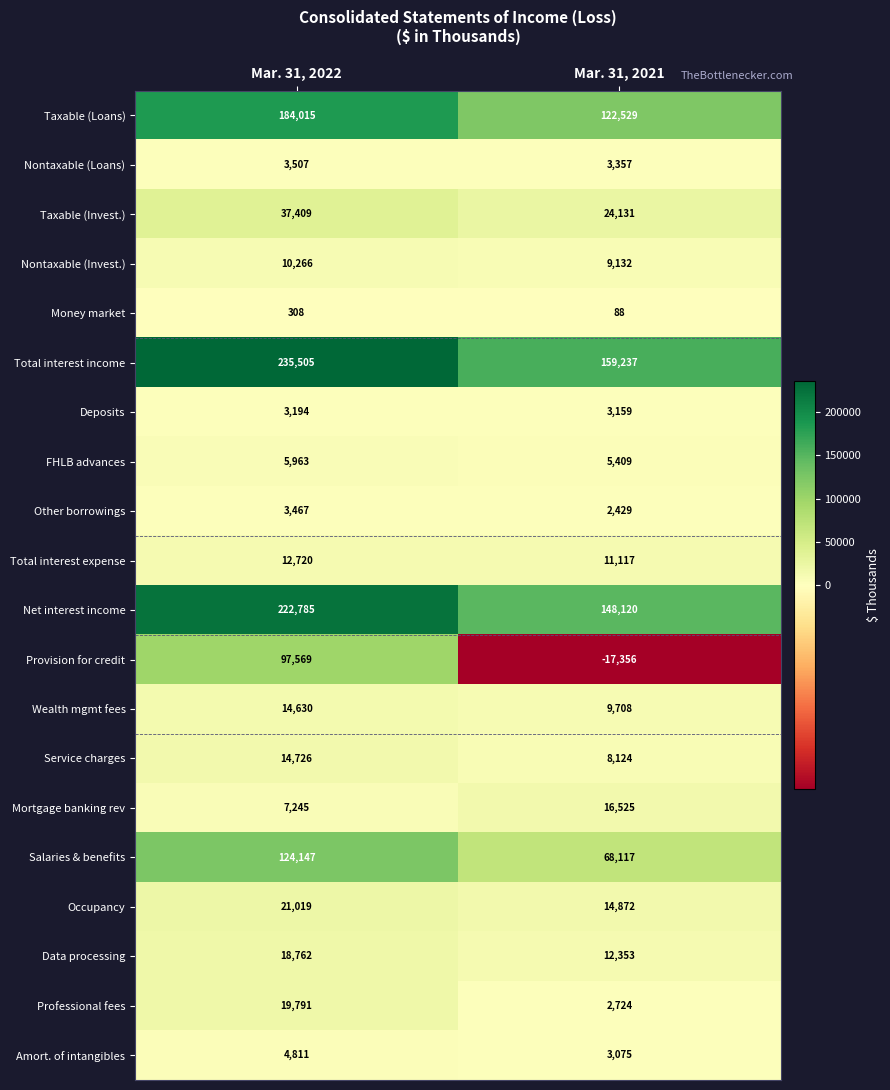

At which category is the sum across all series the highest?

Mar. 31, 2022